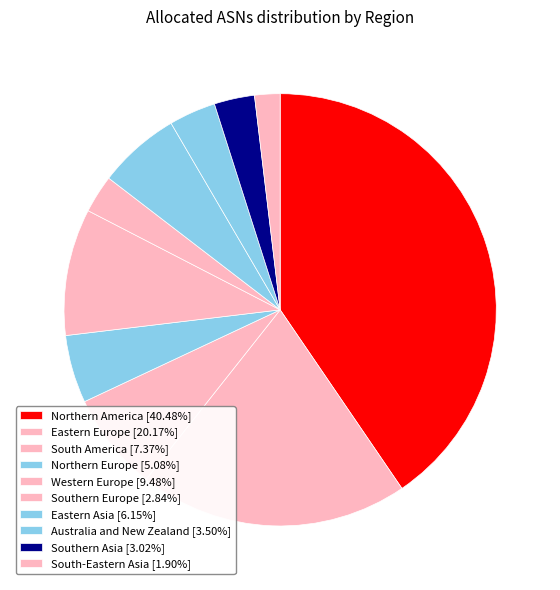

Is there a majority slice in this chart?

No